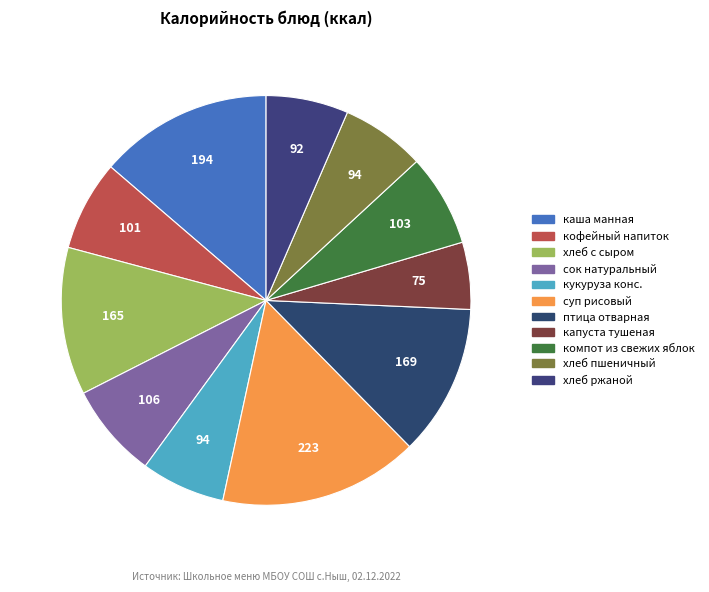

What is the largest slice in the pie chart?

суп рисовый